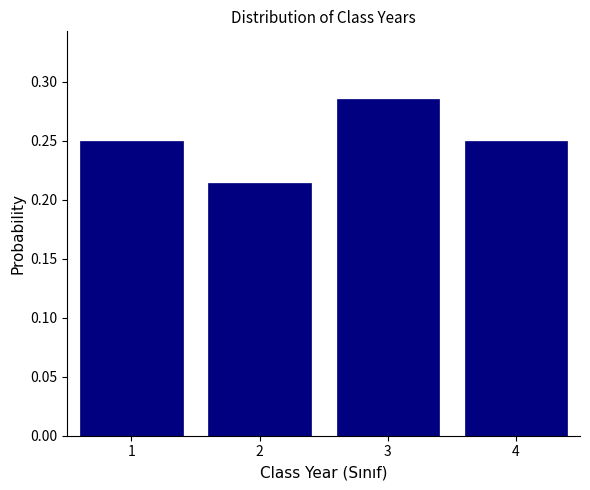

What is the height of the bar covering 1.5 to 2.5 on the x-axis? The values are not printed on the chart, so give them approximately, as read against the axis.

0.215